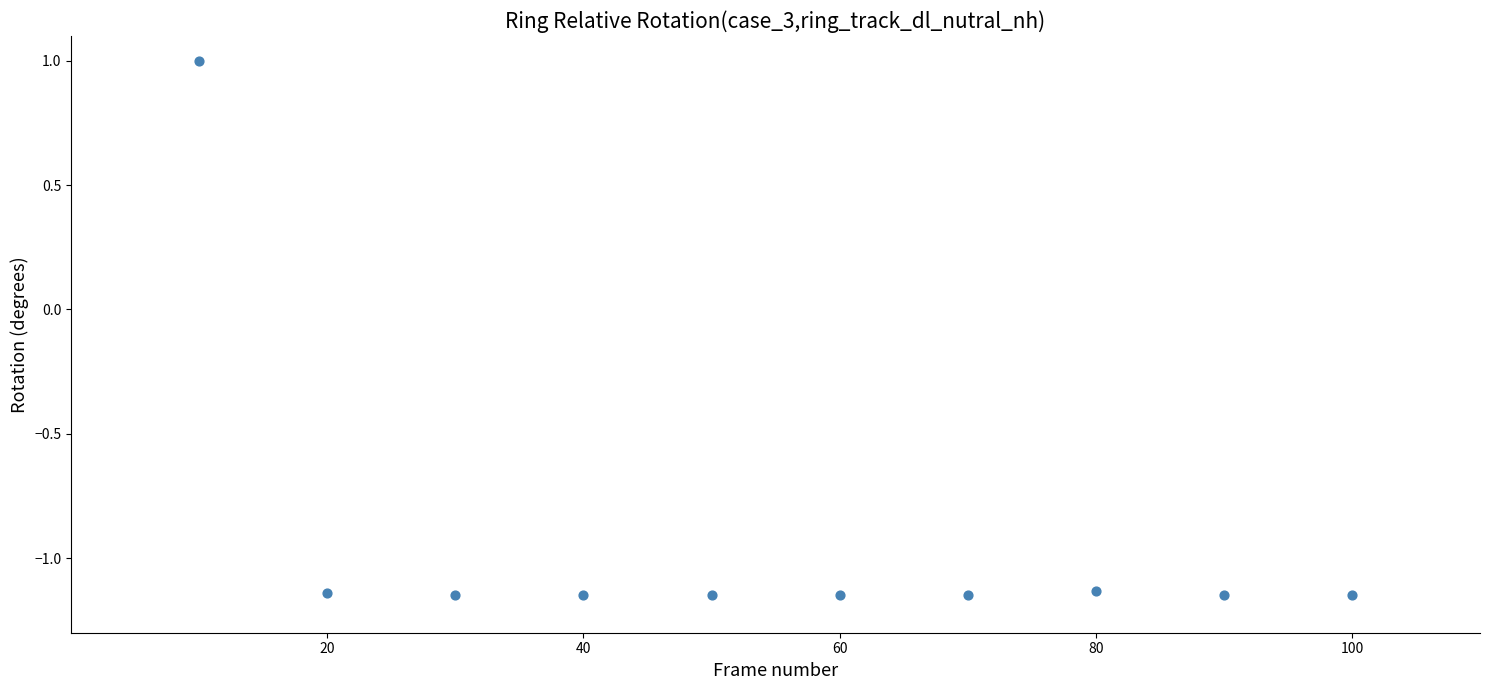

What is the average X value?

55.0